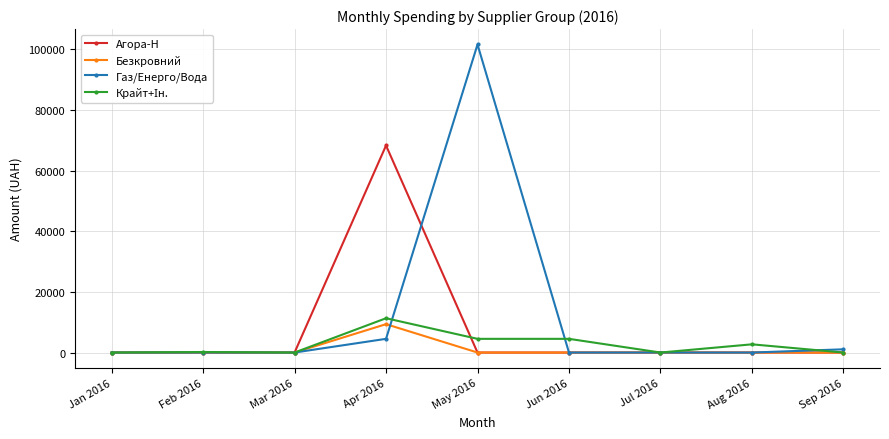

At which category is the sum across all series the highest?

May 2016